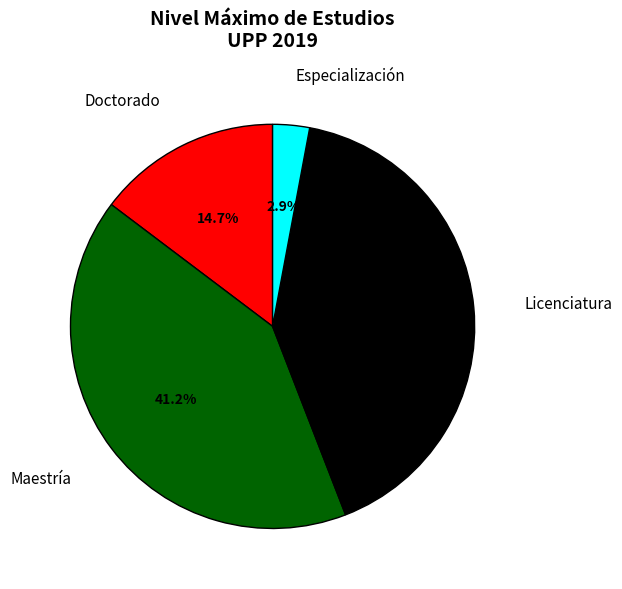

Does any single category account for the majority?

No